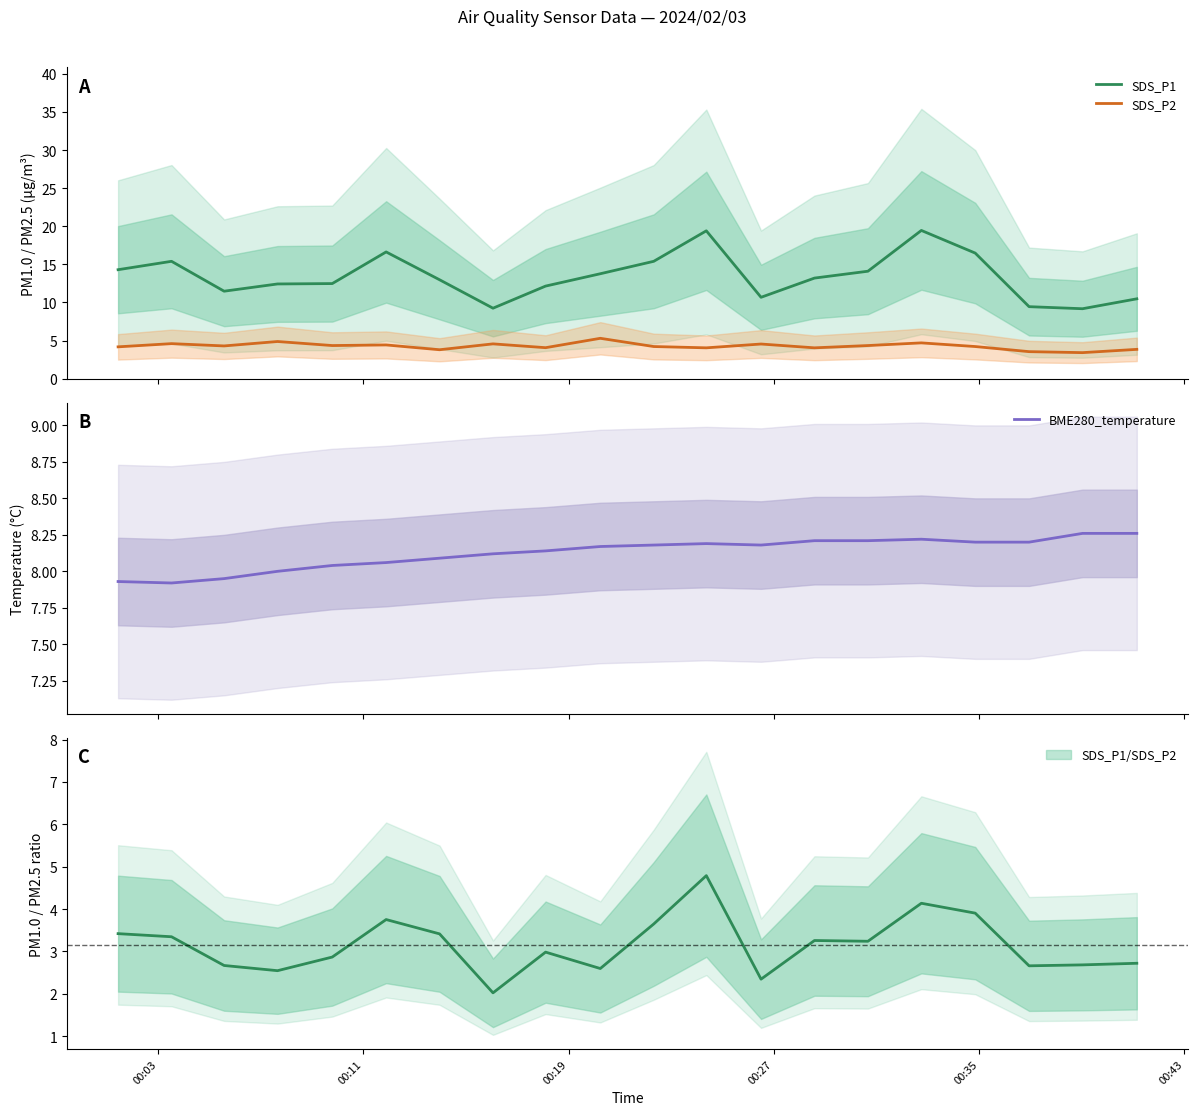

What is the minimum value shown in the chart?

3.4